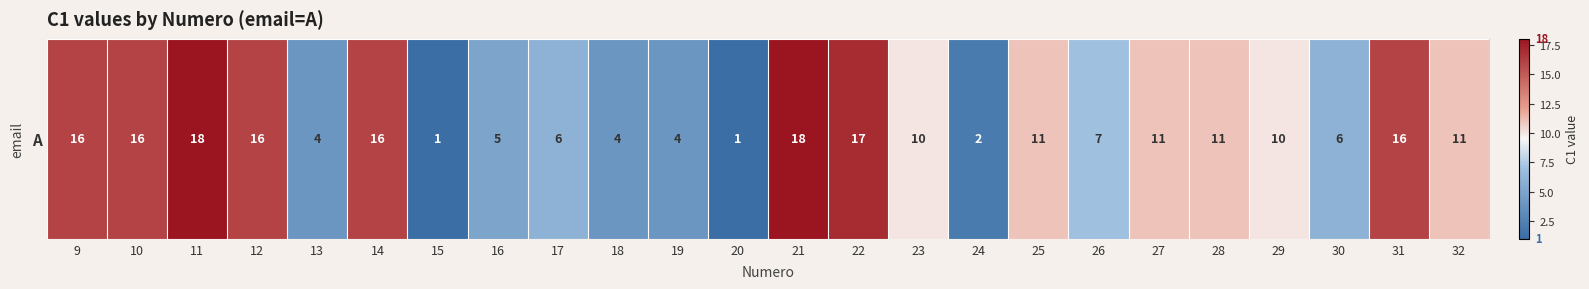

List the labels in order of value, largest first.

11, 21, 22, 9, 10, 12, 14, 31, 25, 27, 28, 32, 23, 29, 26, 17, 30, 16, 13, 18, 19, 24, 15, 20